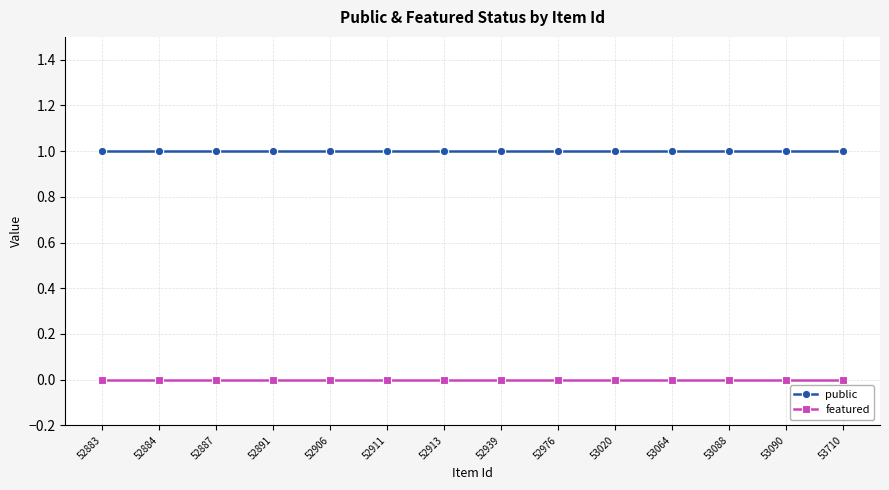

Rank the series by their average value, from highest to lowest.

public, featured